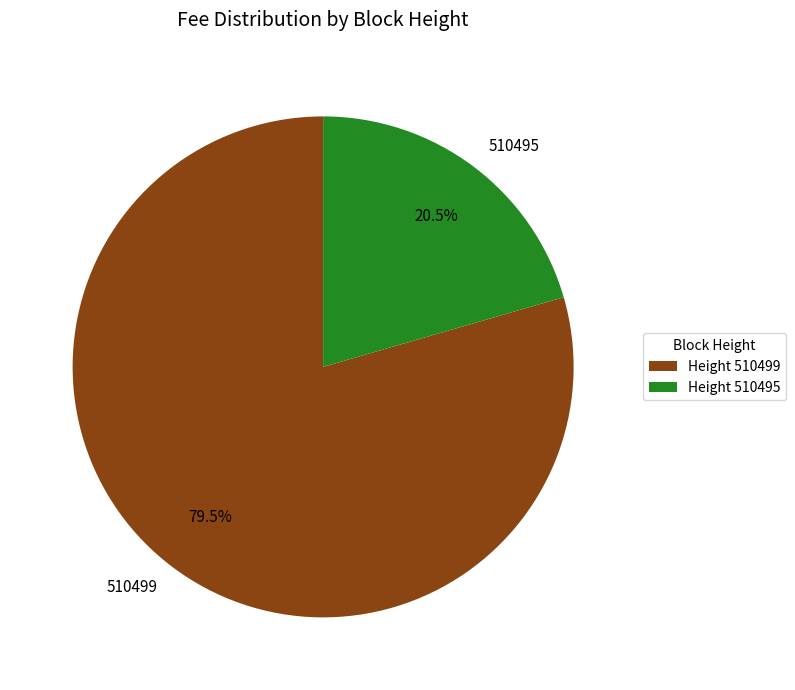

Which has a higher value, 510495 or 510499?

510499